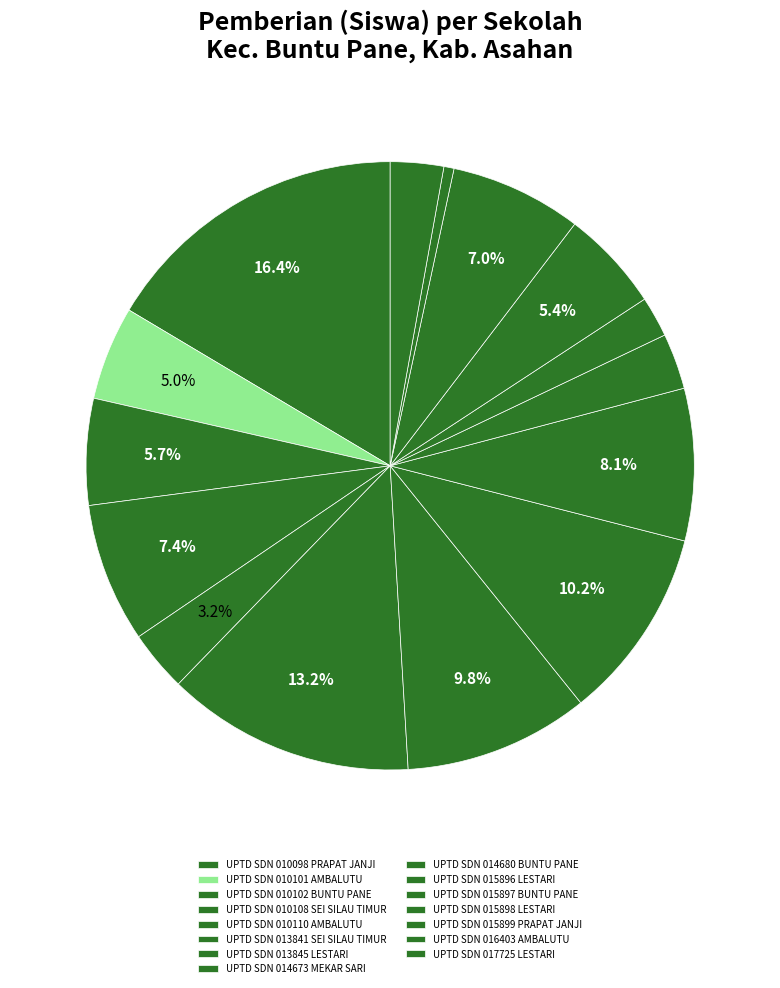

True or false: UPTD SDN 014680 BUNTU PANE accounts for 8% of the total.

True